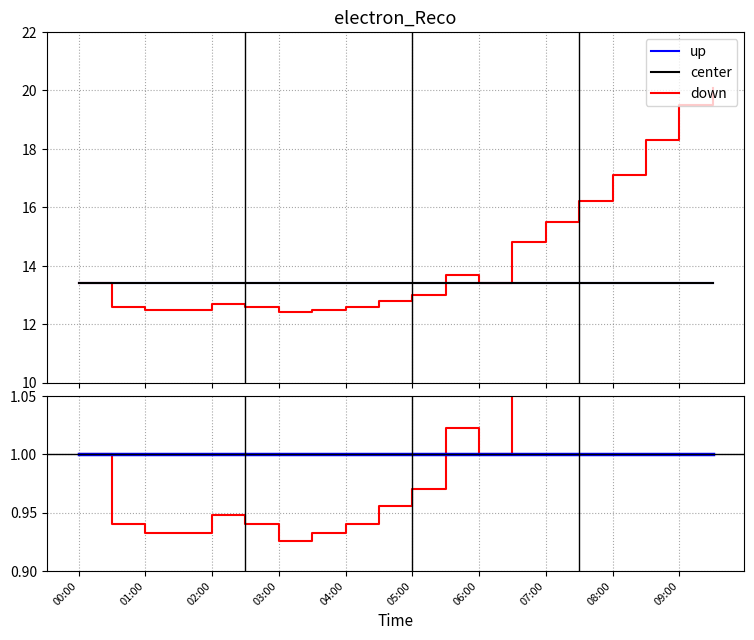

Count the number of values greater than 13.

10